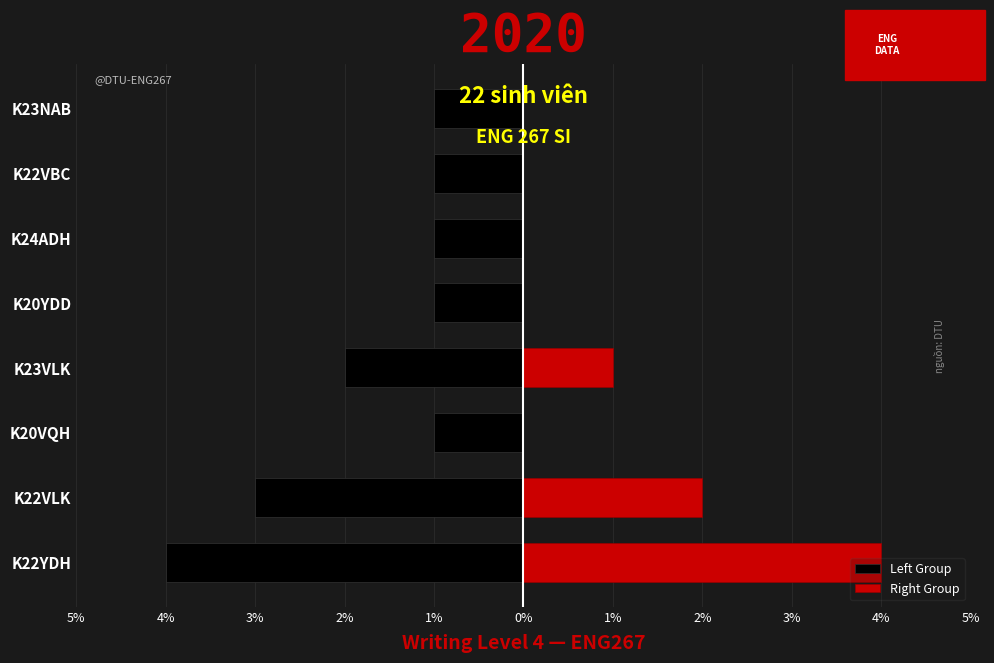

Is the value of Left Group at K20VQH greater than the value of Right Group at K24ADH?

No